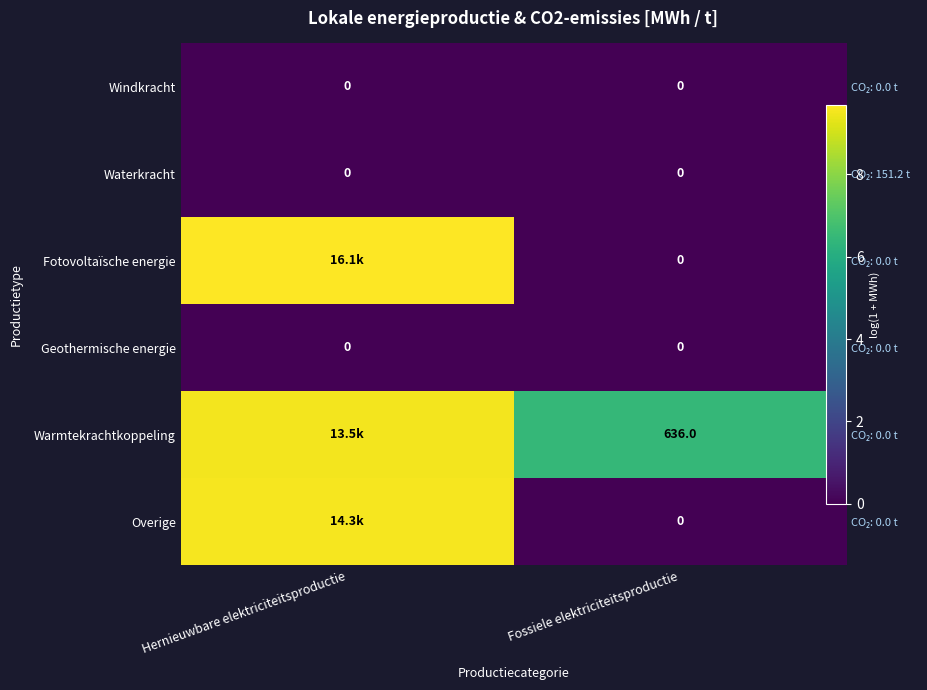

At which label does Overige first exceed 9?

Hernieuwbare elektriciteitsproductie